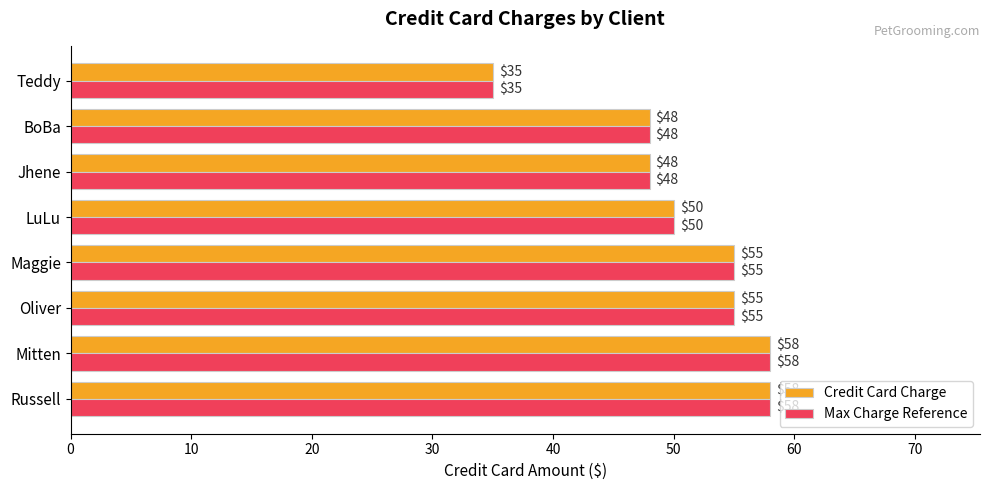

The value of Credit Card Charge at Oliver is 55. True or false?

True